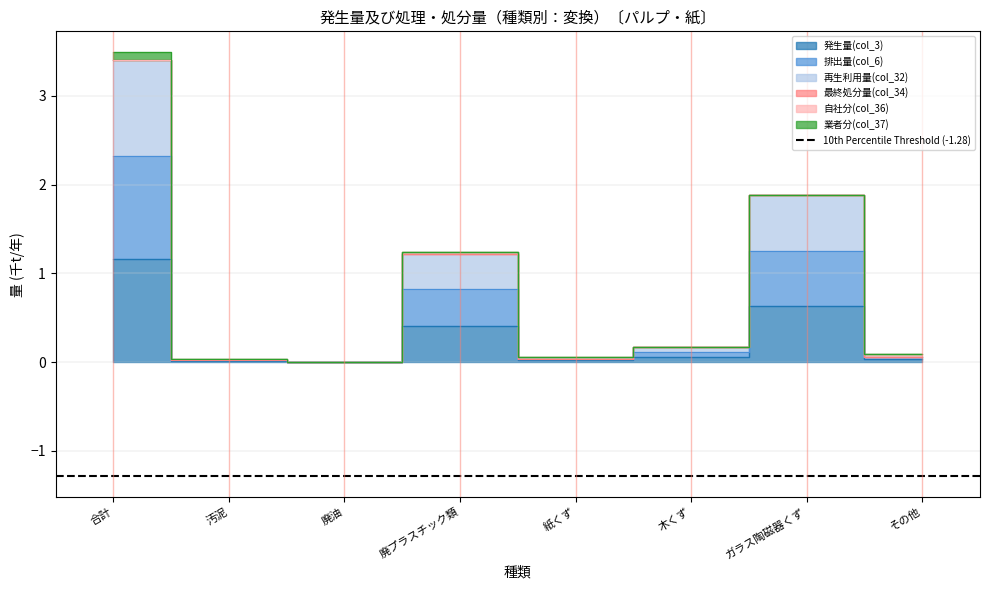

What position from the left is 汚泥?

2